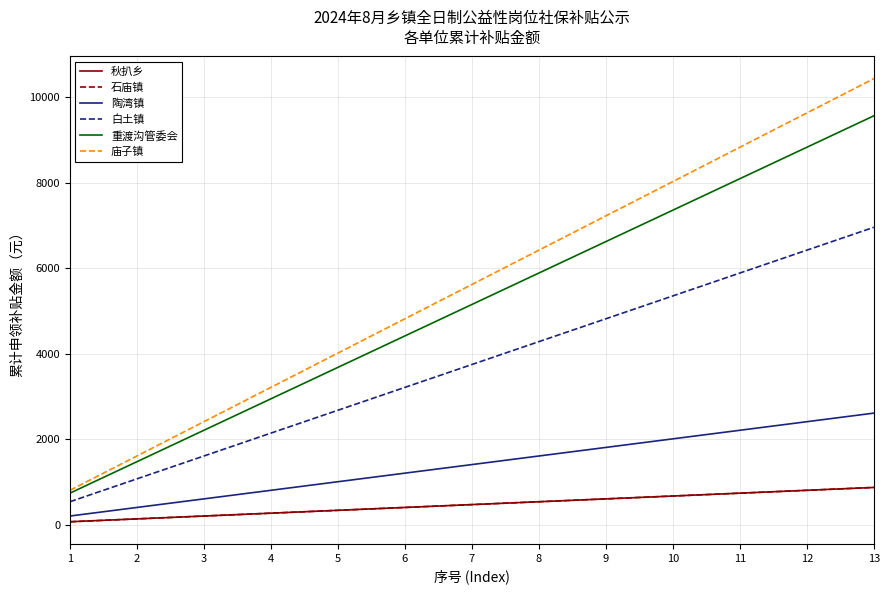

Is this an area chart (filled region under the line)?

No